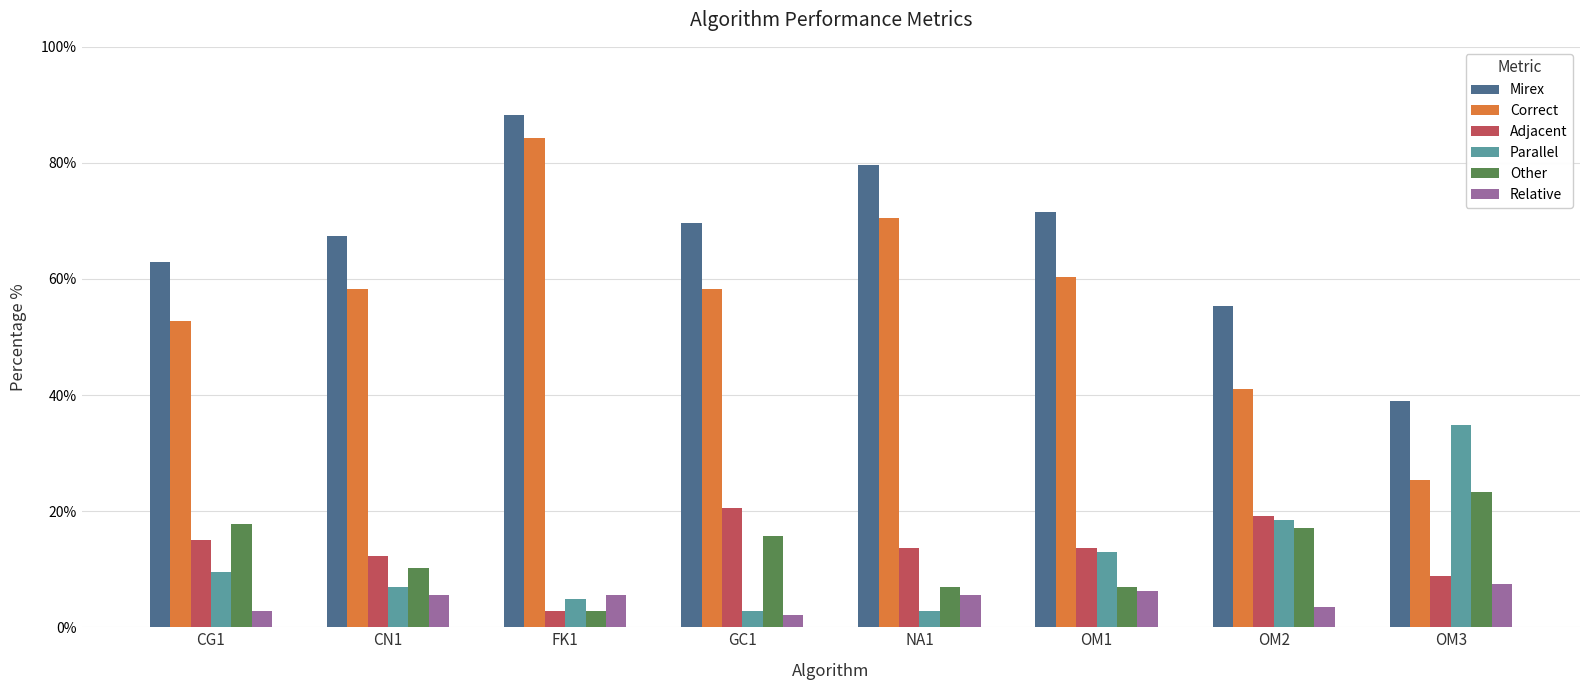

What is the sum of the Relative values at FK1 and GC1?

7.5